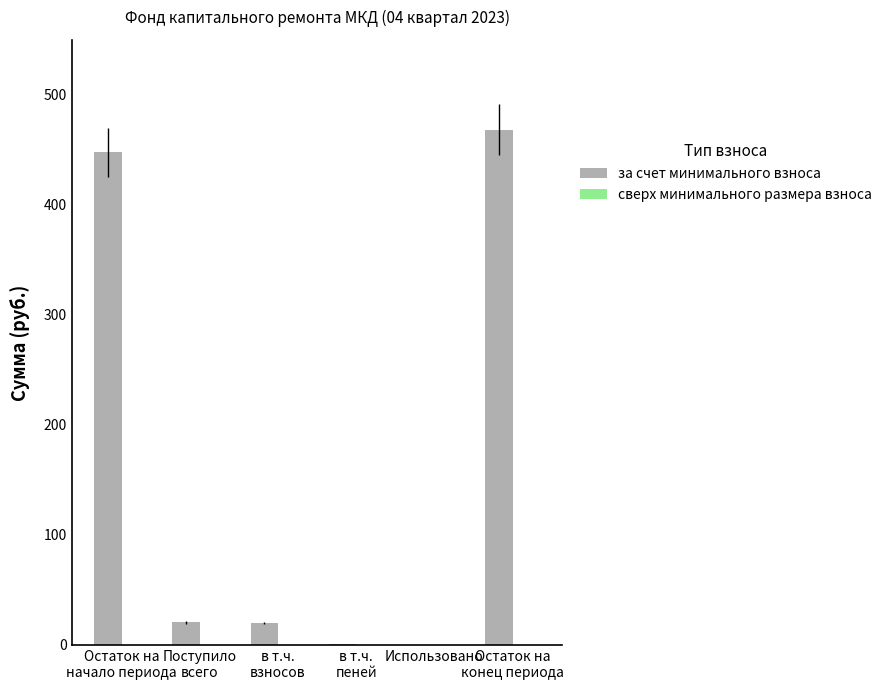

How many series are shown in this chart?

1